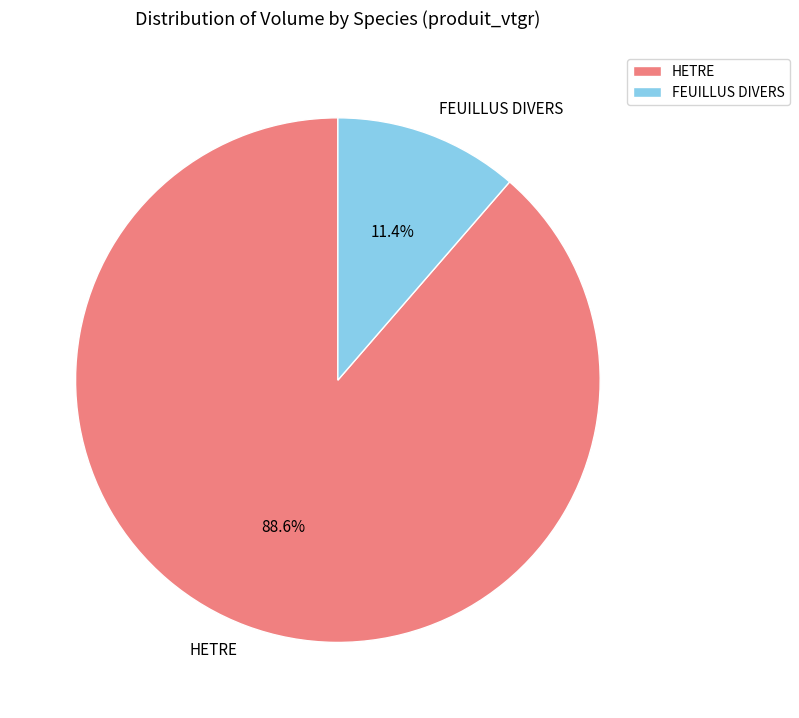

Does HETRE account for over 50% of the chart?

Yes